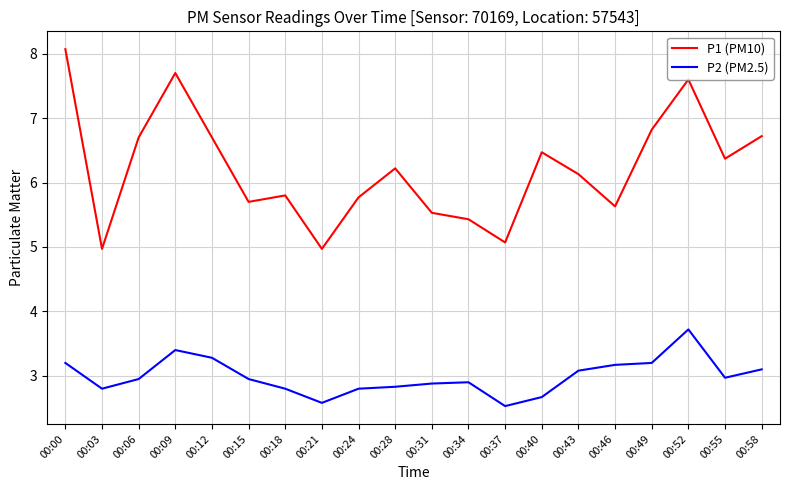

At which category does P1 (PM10) reach its first local peak?

00:09